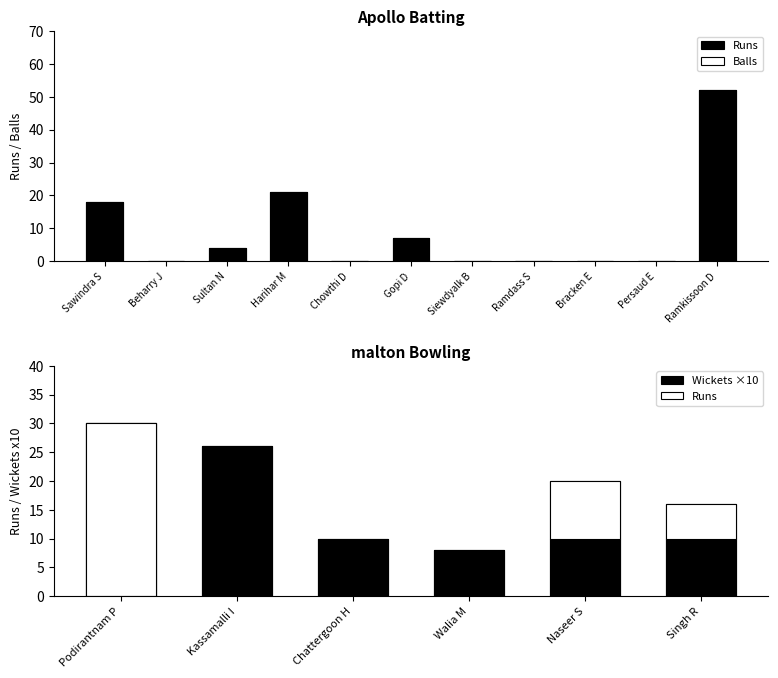

What are all the series names shown in the legend?

Runs, Balls